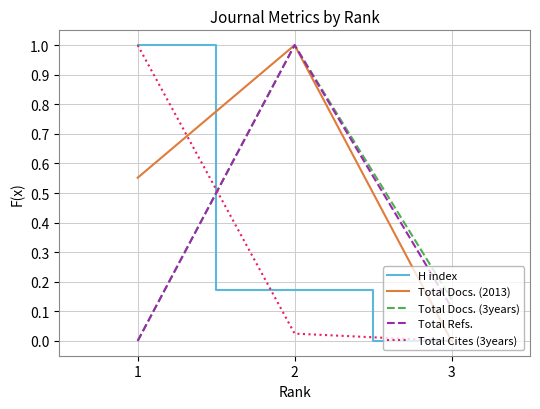

What are all the series names shown in the legend?

H index, Total Docs. (2013), Total Docs. (3years), Total Refs., Total Cites (3years)